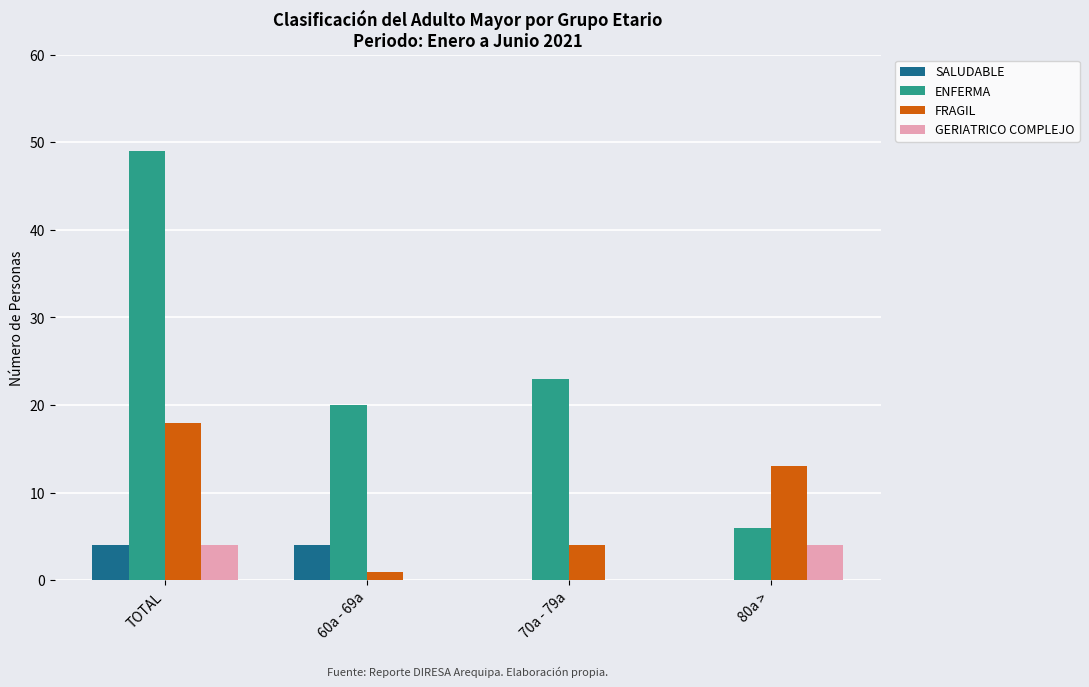

What is the maximum value for FRAGIL?

18